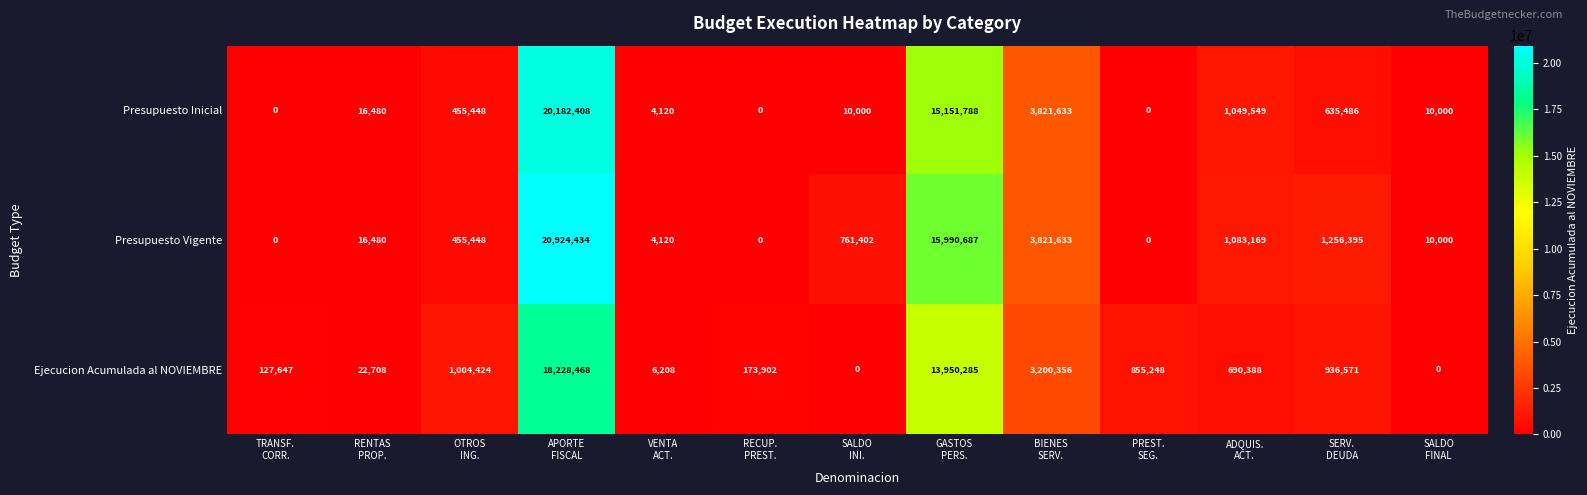

Rank the series by their maximum value, from highest to lowest.

Presupuesto Vigente, Presupuesto Inicial, Ejecucion Acumulada al NOVIEMBRE